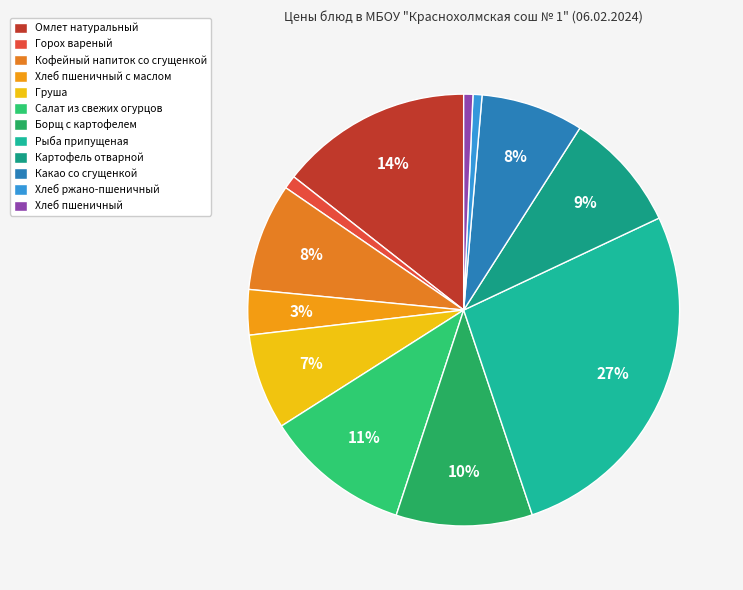

How many slices are in this pie chart?

12